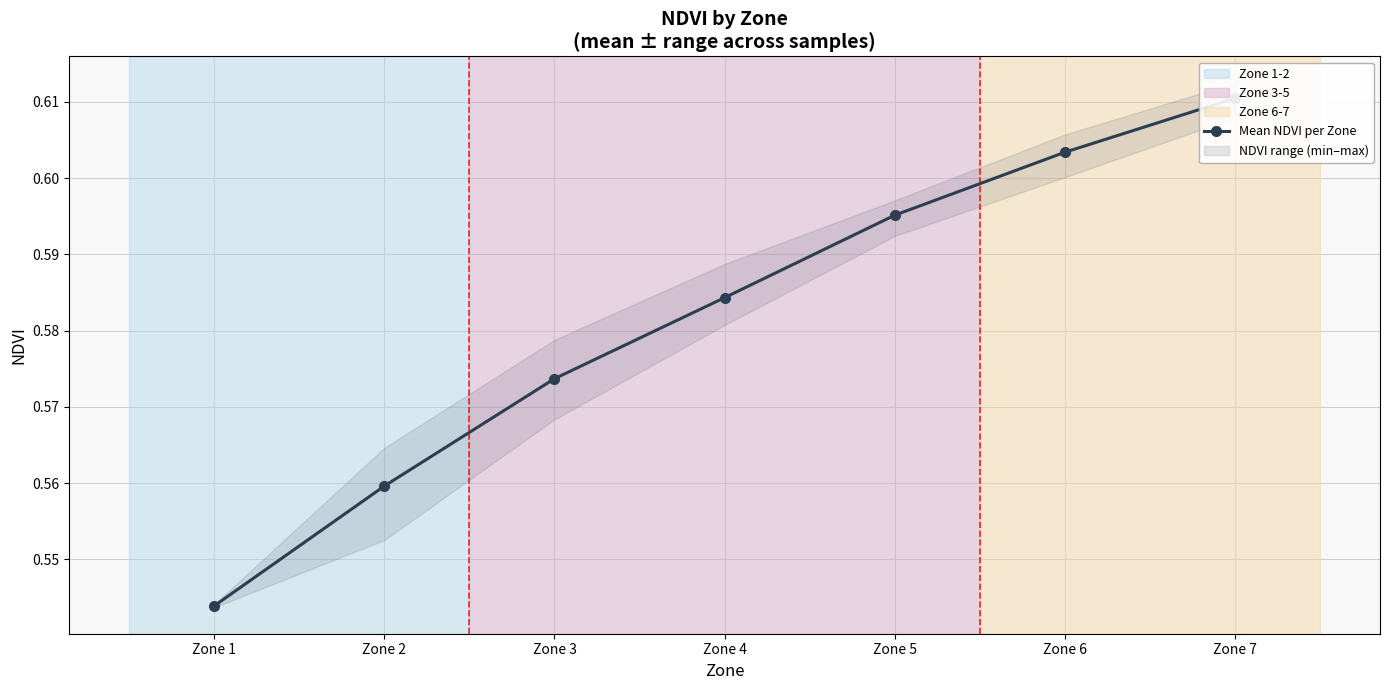

Reading left to right, transcribe all the data shown in this chart.

0.5	0.6	0.6	0.6	0.6	0.6	0.6